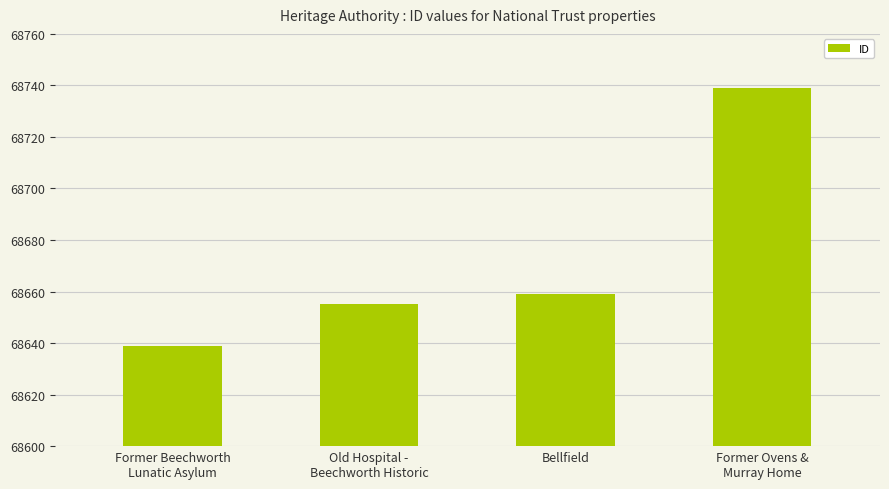

How many distinct data groups are displayed?

1